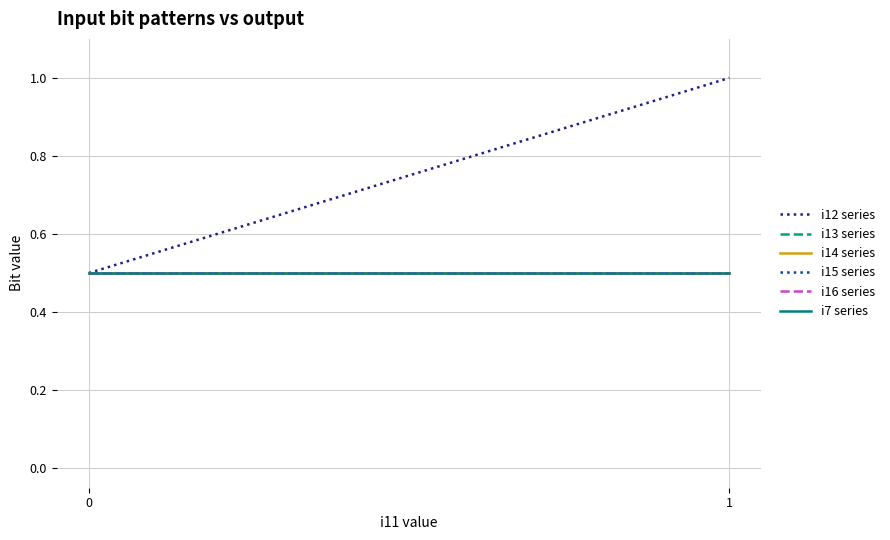

The i14 series series shows 0.5 at 1. True or false?

True